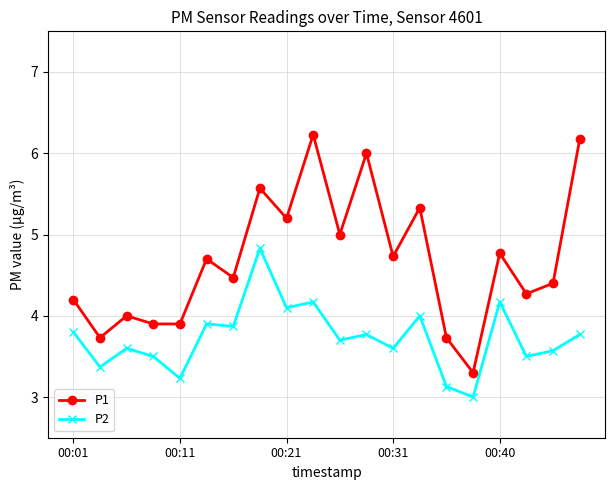

Which series has the largest total across all categories?

P1